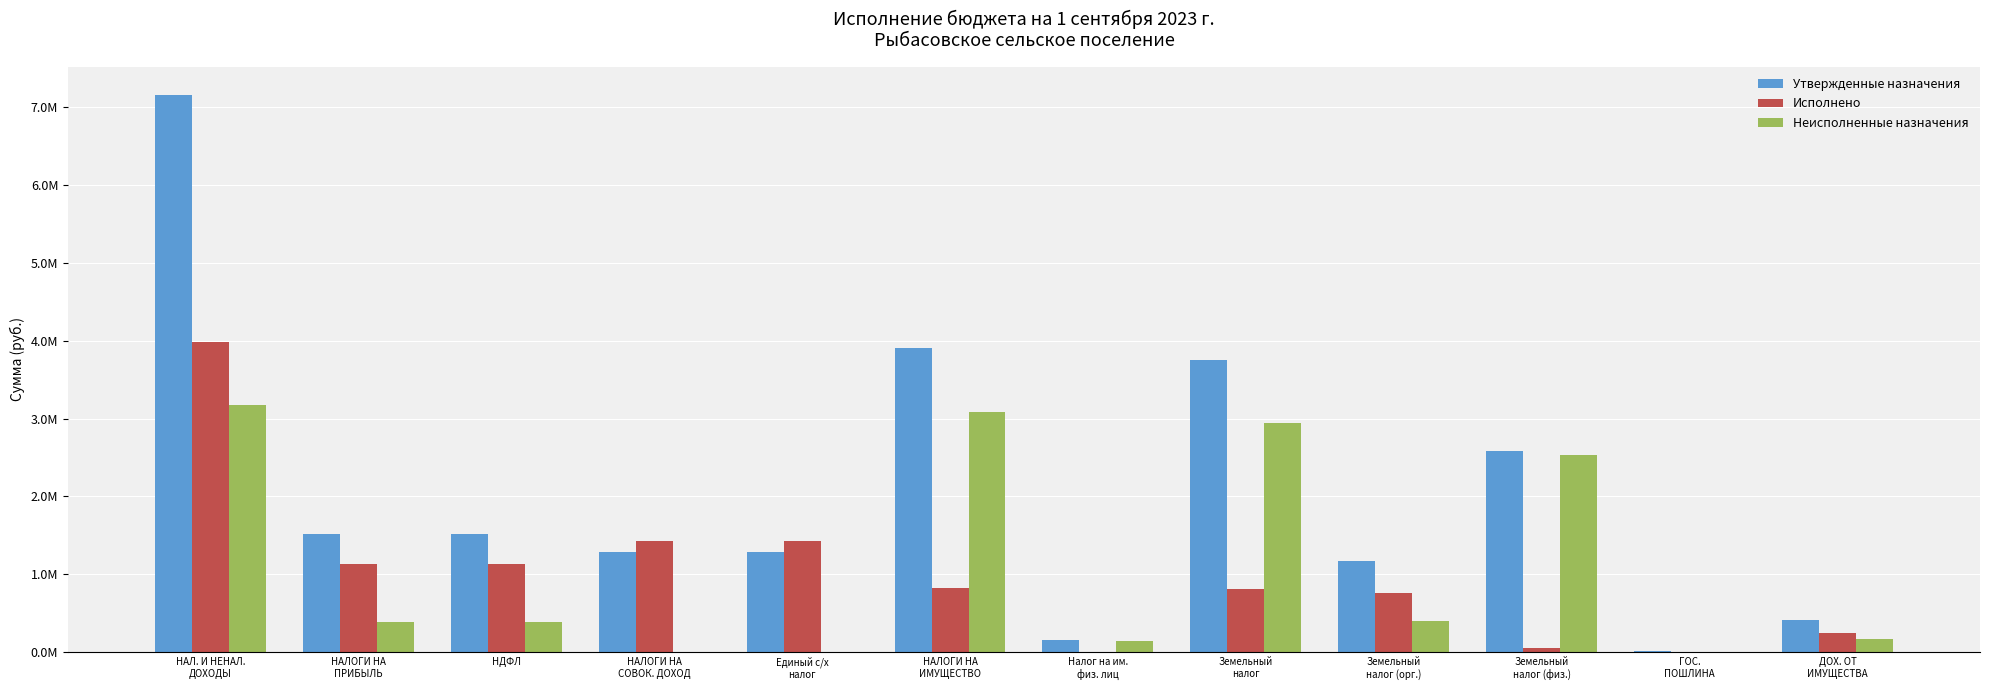

Which series has the widest spread of values?

Утвержденные назначения